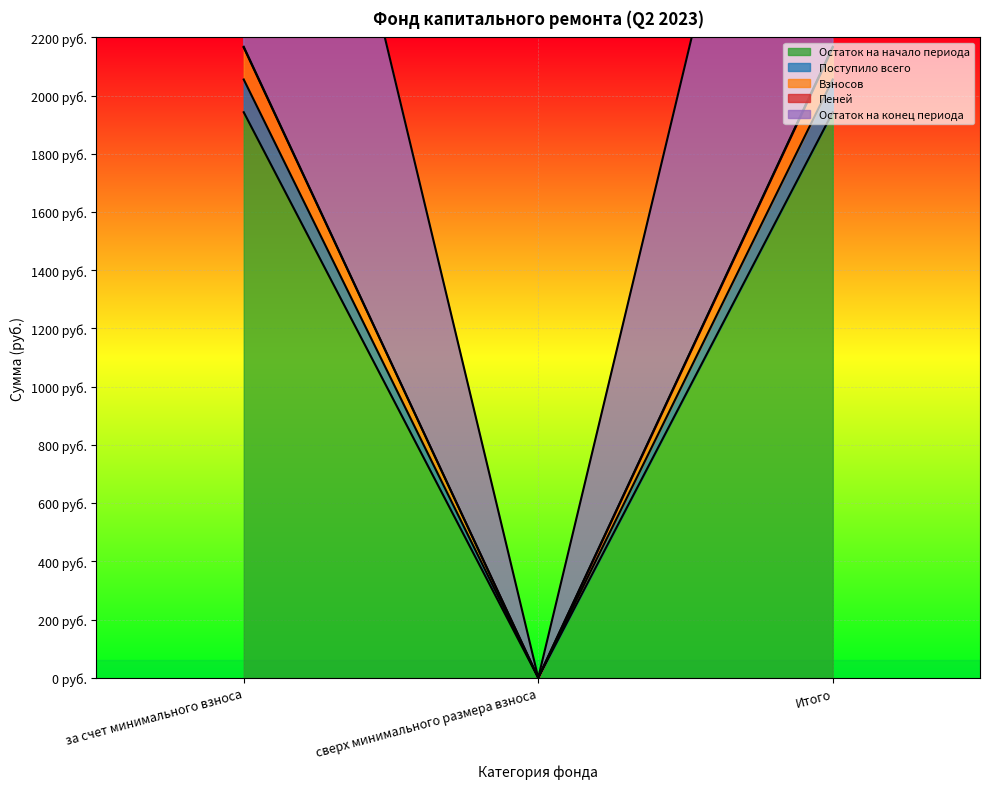

Reading left to right, extract all data points from this chart.

Остаток на начало периода: 1942.9	0.0	1942.9
Поступило всего: 2055.4	0.0	2055.4
Взносов: 2165.3	0.0	2165.3
Пеней: 2167.9	0.0	2167.9
Остаток на конец периода: 4223.4	0.0	4223.4